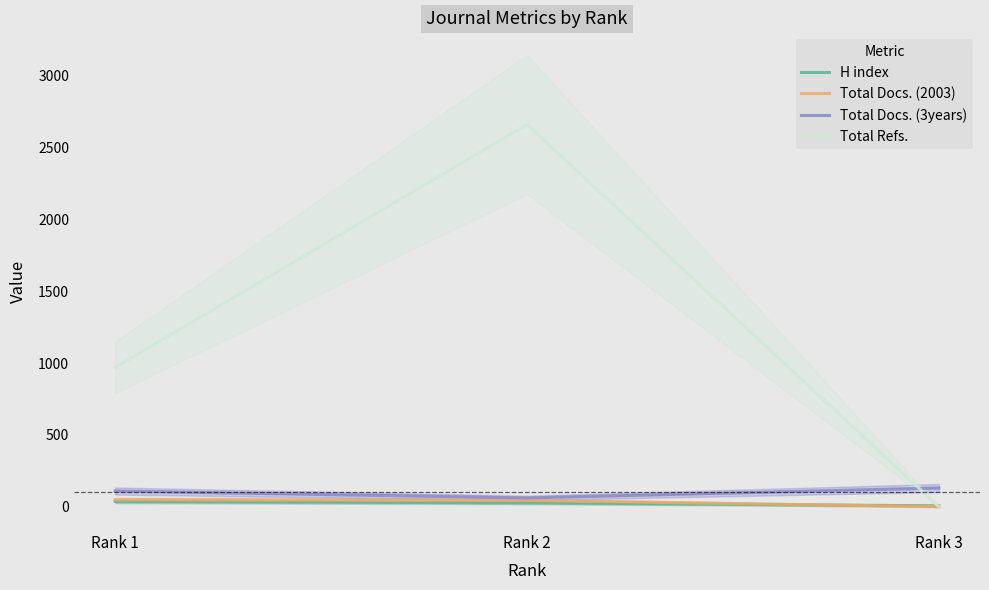

Which series has the largest range (max minus min)?

Total Refs.